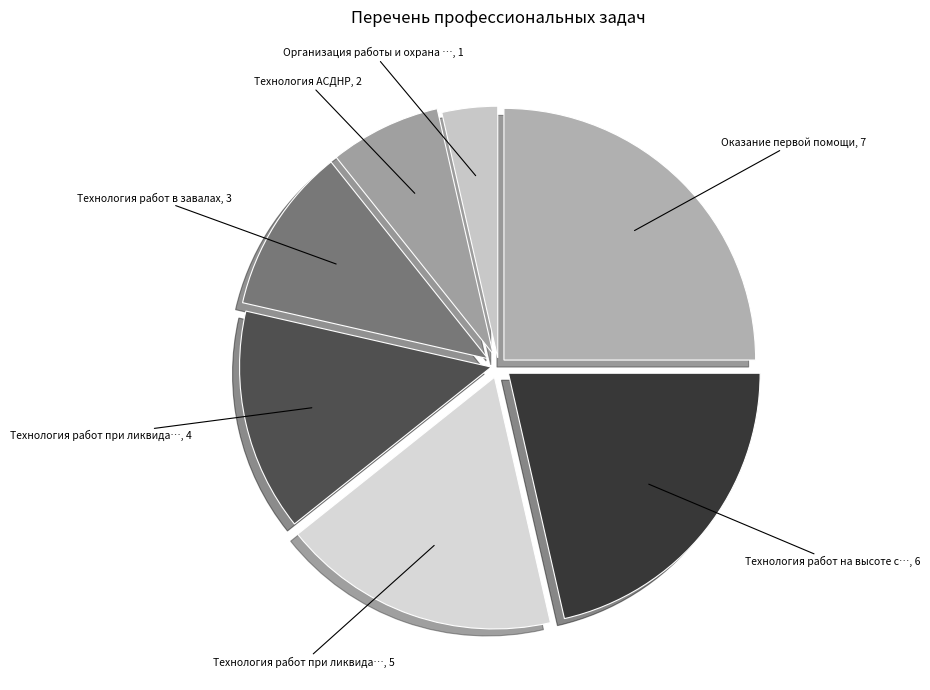

How many slices are in this pie chart?

7